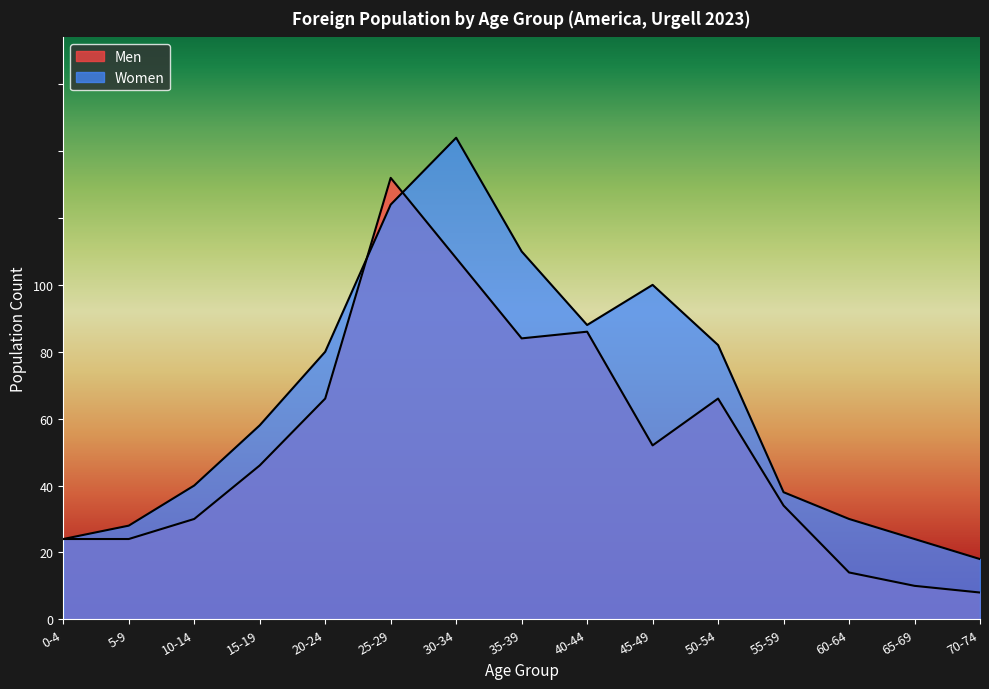

Reading right to left, extract all data points from this chart.

Men: 70-74=4	65-69=5	60-64=7	55-59=17	50-54=33	45-49=26	40-44=43	35-39=42	30-34=54	25-29=66	20-24=33	15-19=23	10-14=15	5-9=12	0-4=12
Women: 70-74=9	65-69=12	60-64=15	55-59=19	50-54=41	45-49=50	40-44=44	35-39=55	30-34=72	25-29=62	20-24=40	15-19=29	10-14=20	5-9=14	0-4=12